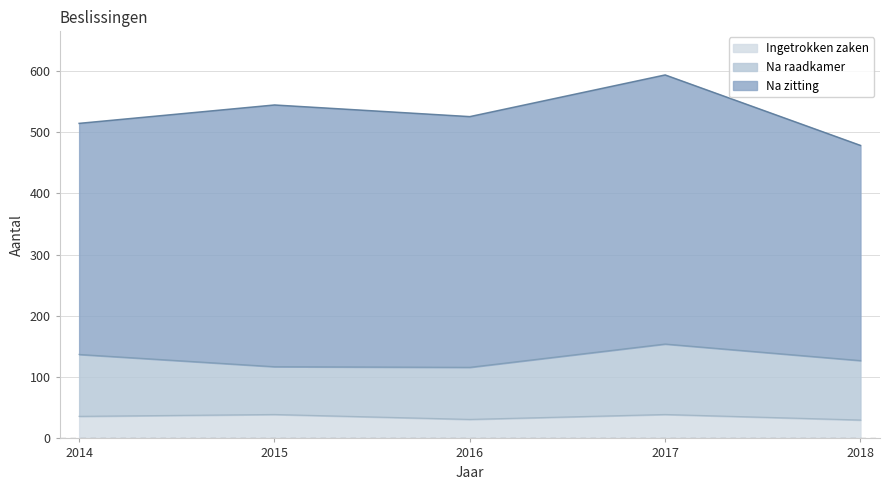

True or false: Na raadkamer has a value of 46 at 2015.

False